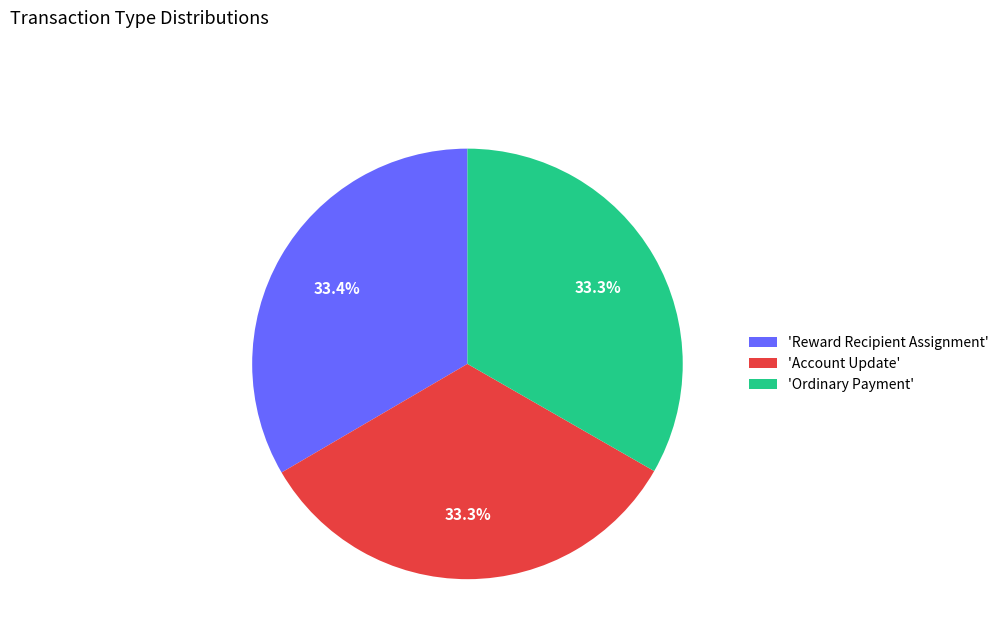

Is there a majority slice in this chart?

No